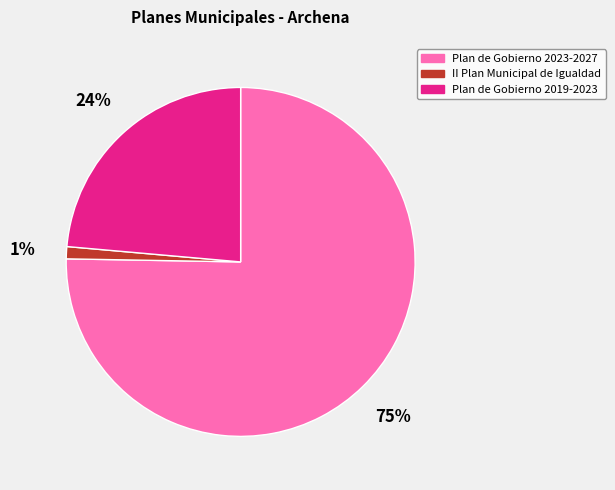

How many segments does this pie chart have?

3